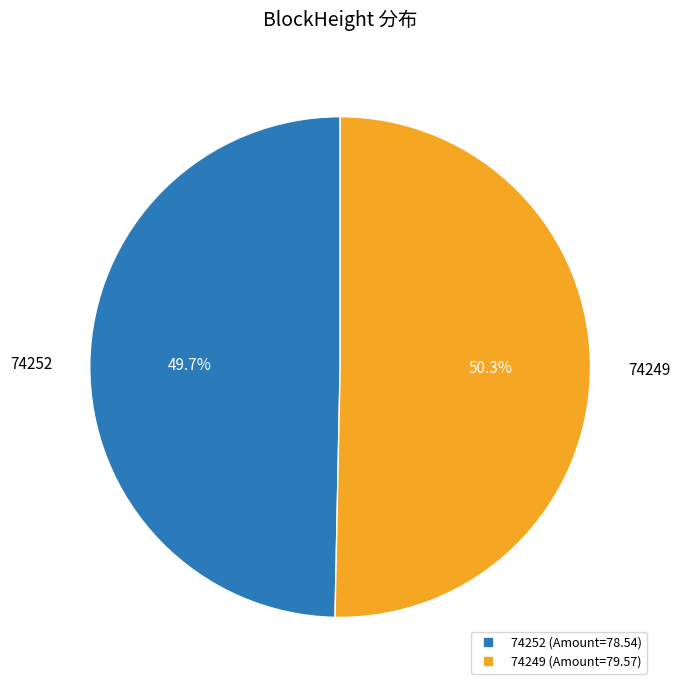

Which has a higher value, 74252 or 74249?

74249